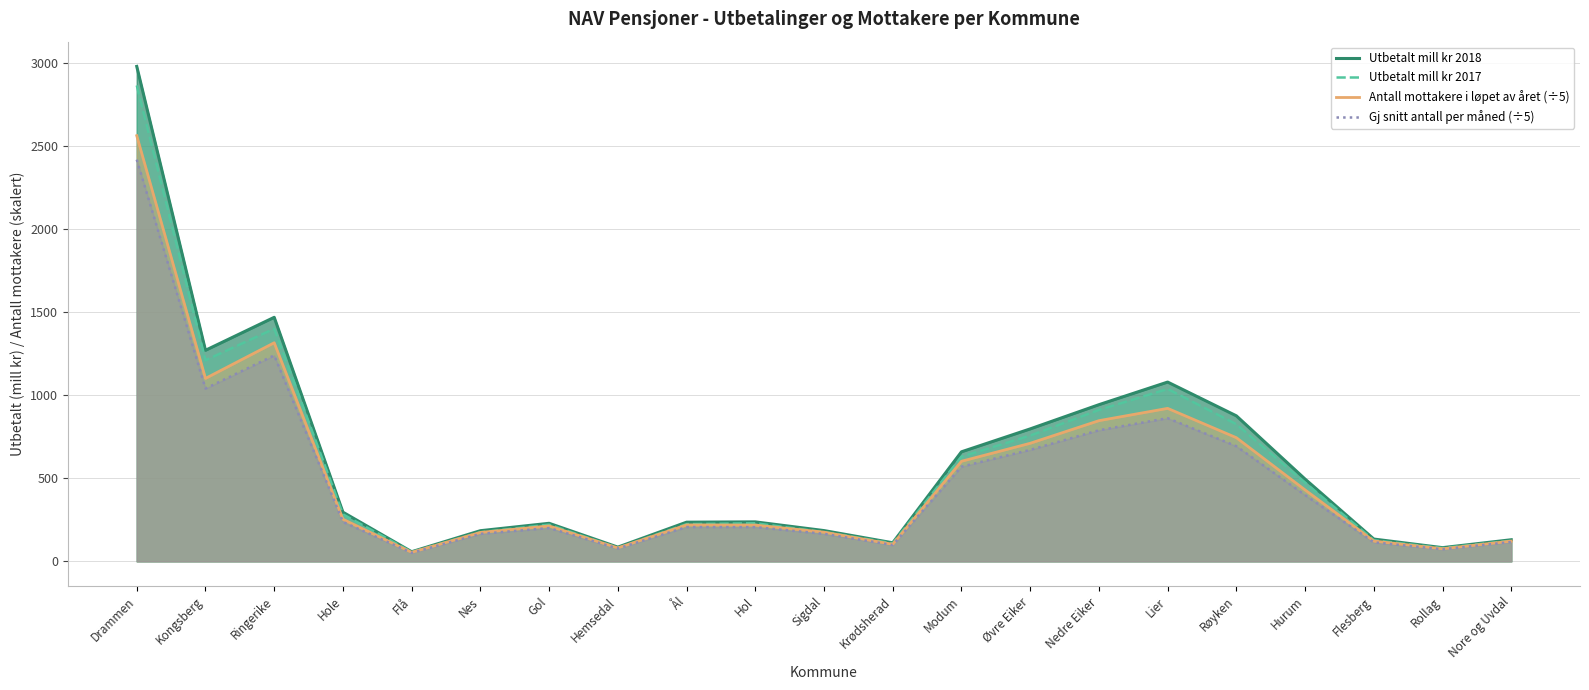

How many lines are shown in the chart?

4